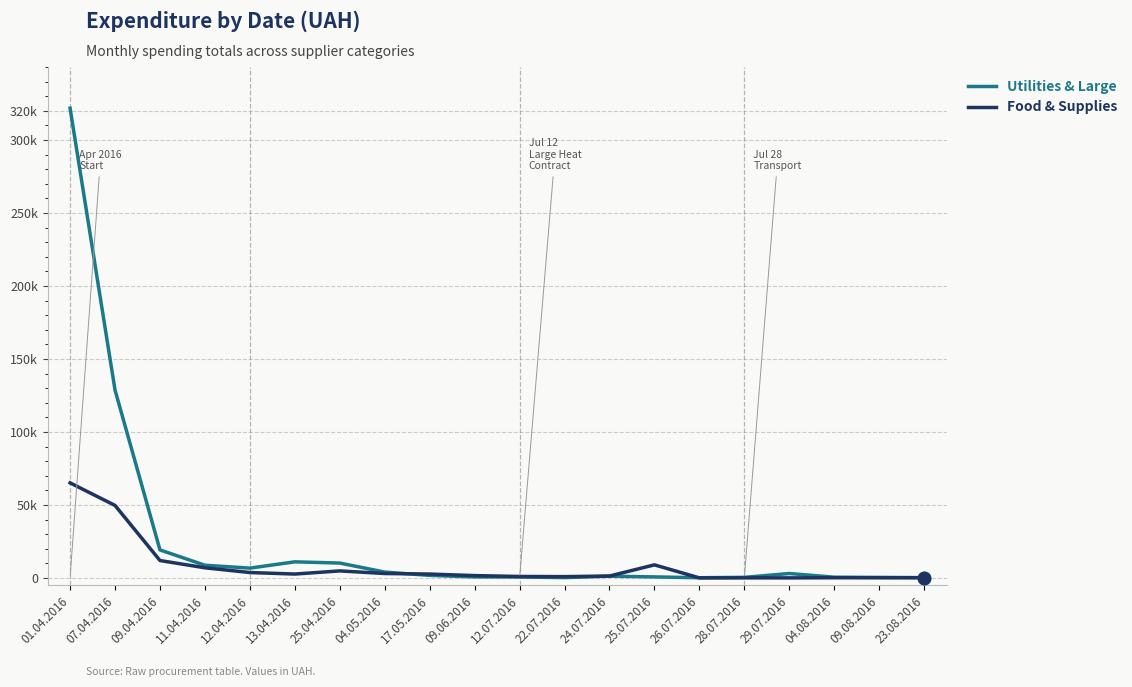

What are all the series names shown in the legend?

Utilities & Large, Food & Supplies